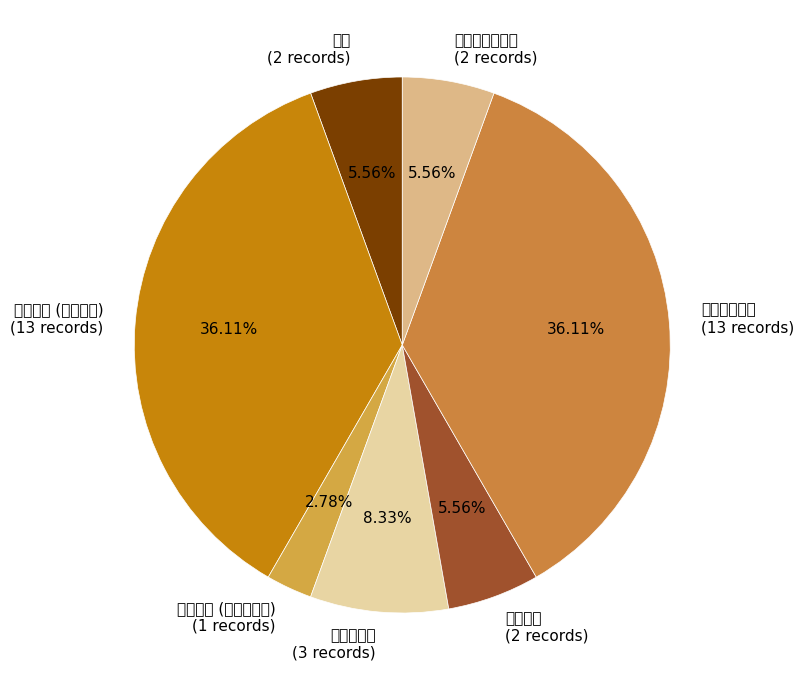

Count the number of slices in the pie.

7